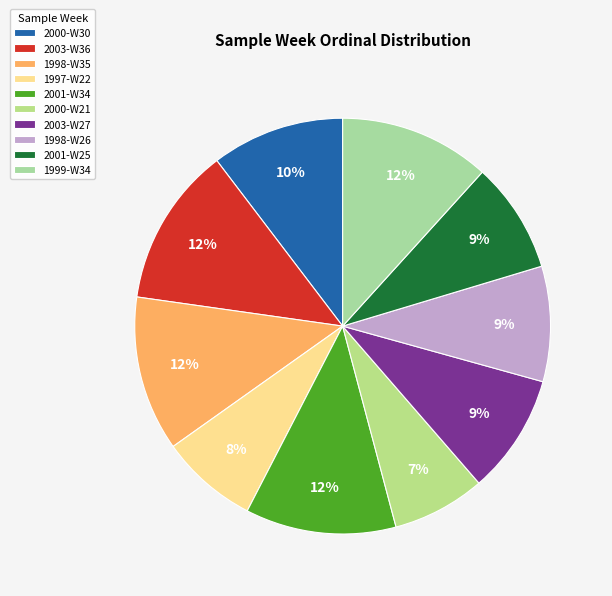

What percentage is the 1998-W26 slice, to the nearest percent?

9%